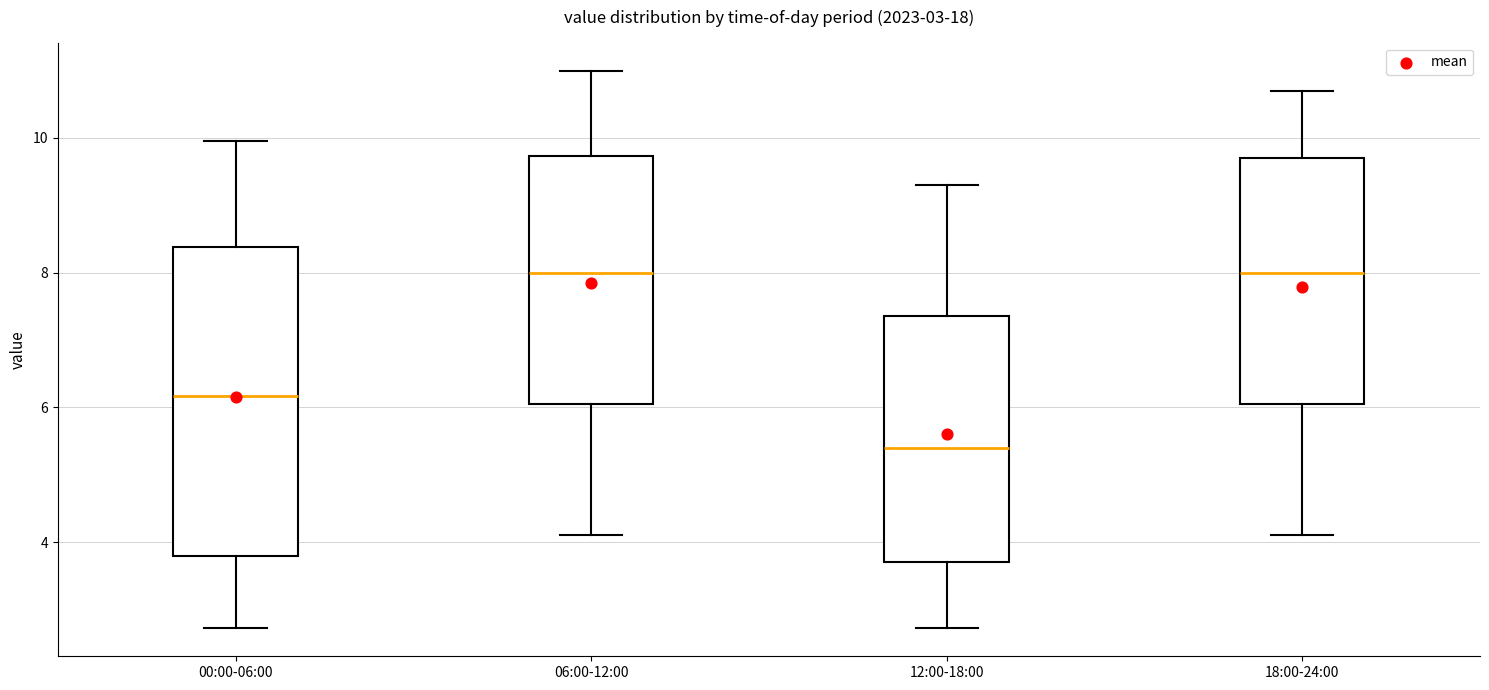

Which box's median line is the lowest?

12:00-18:00